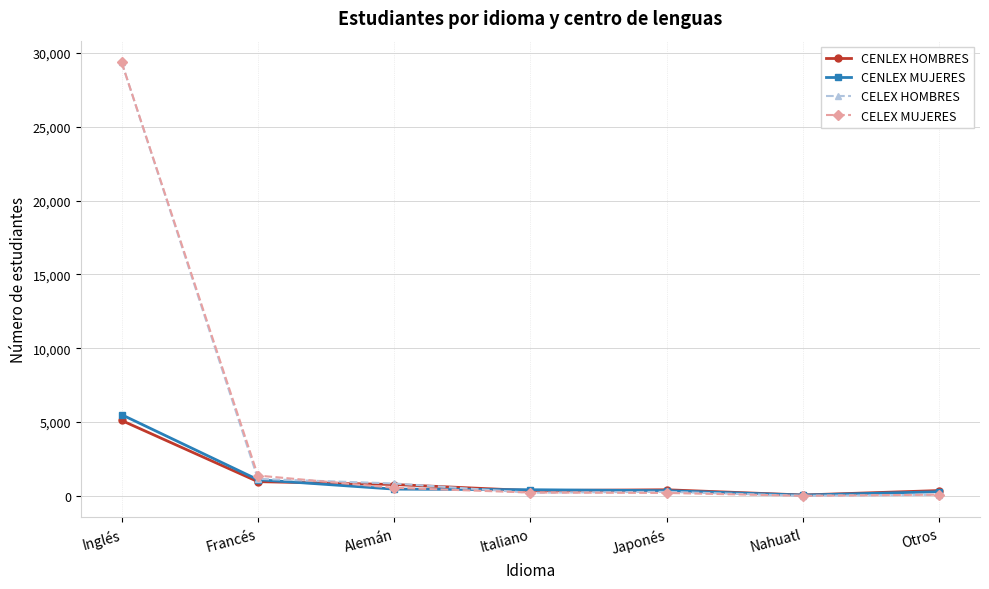

What is the label of the 5th point from the left?

Japonés